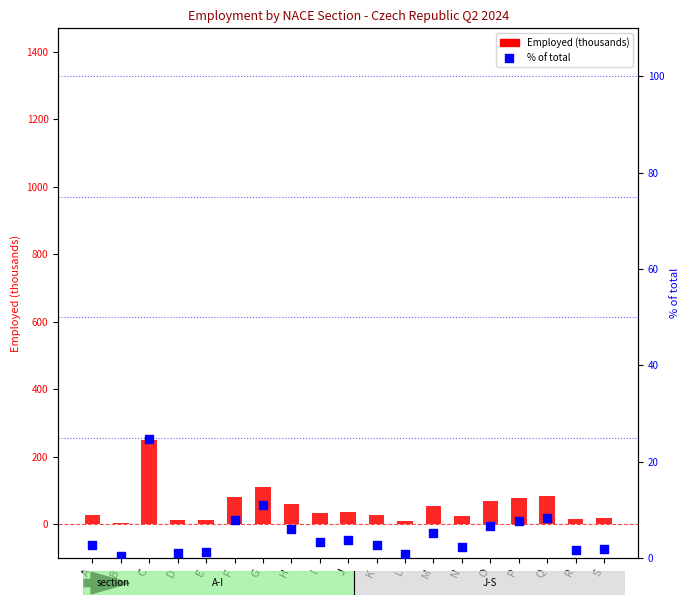

What is the change in value from C to Q?

-16.5